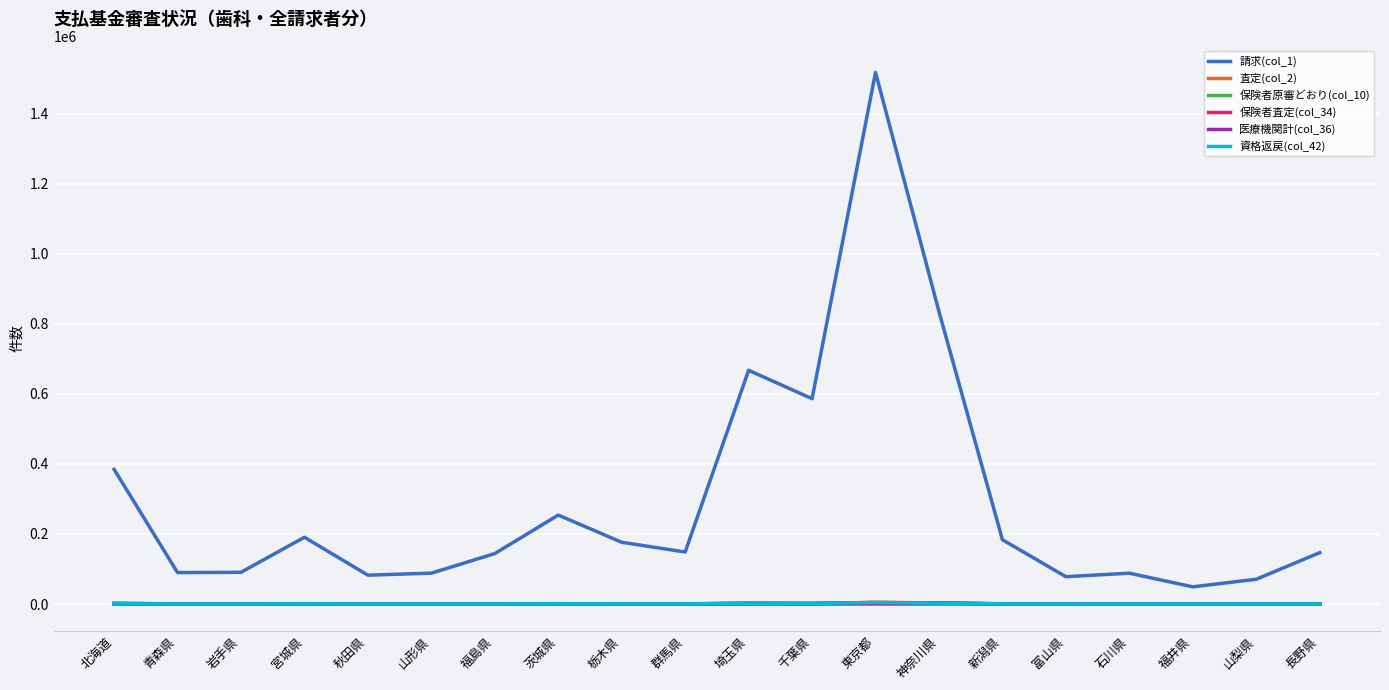

The 請求(col_1) series shows 317071 at 宮城県. True or false?

False